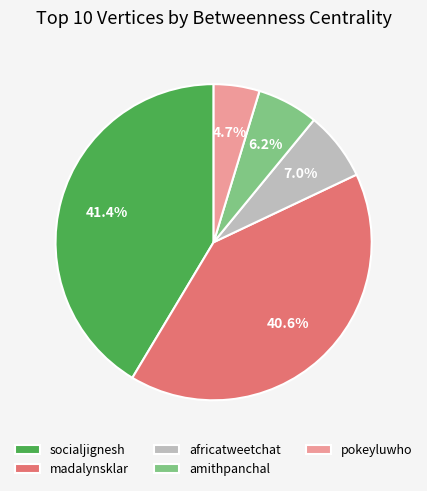

The amithpanchal slice represents 1% of the pie. True or false?

False